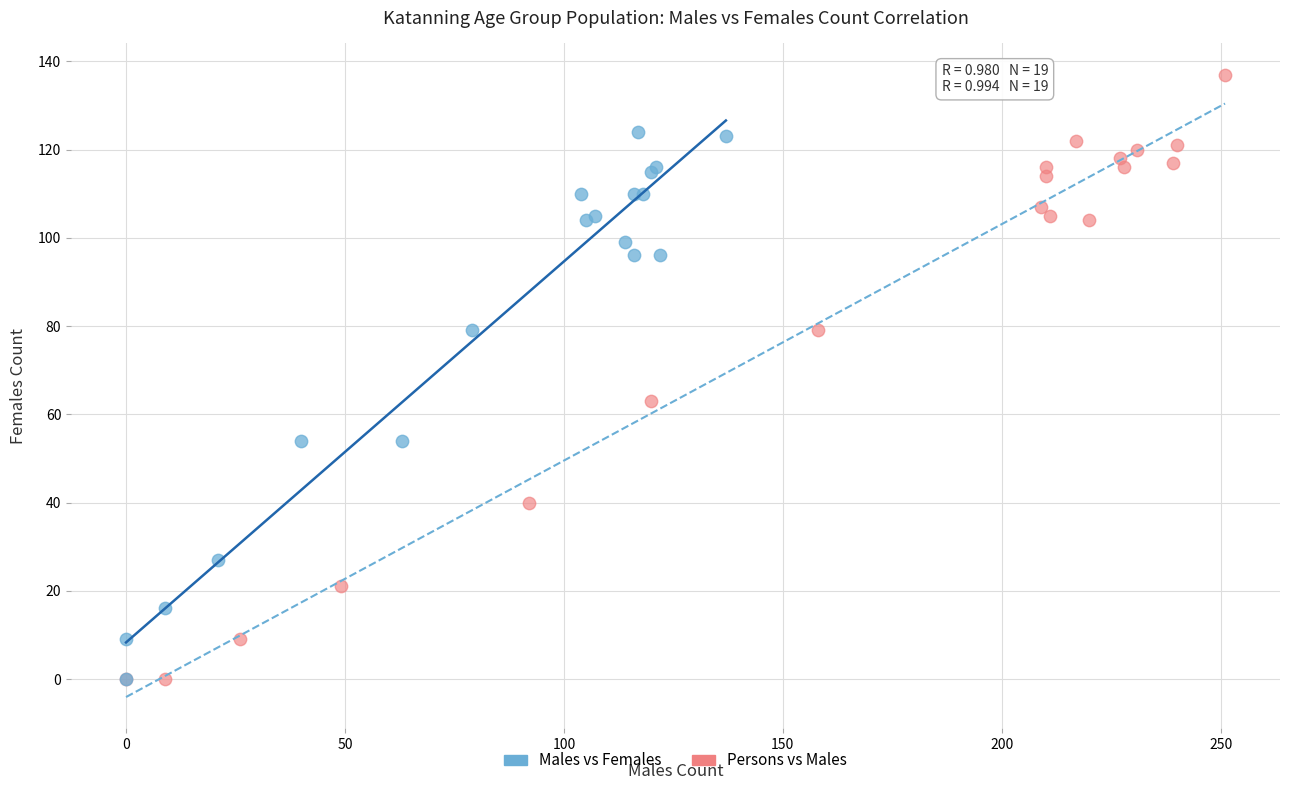

Which series reaches the maximum Y coordinate?

Persons vs Males